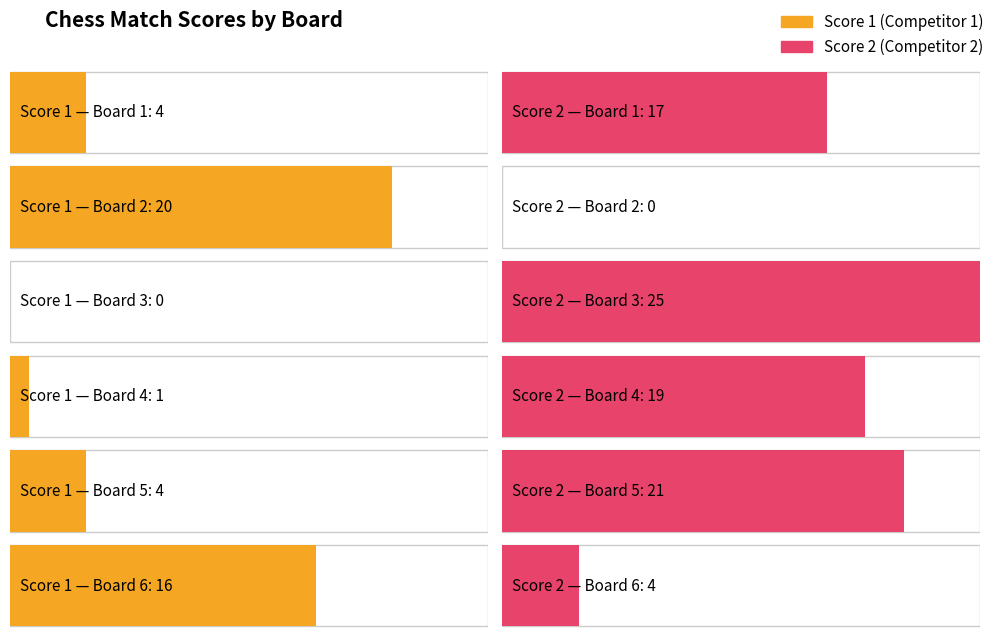

Which label corresponds to the smallest value in the chart?

Board 3